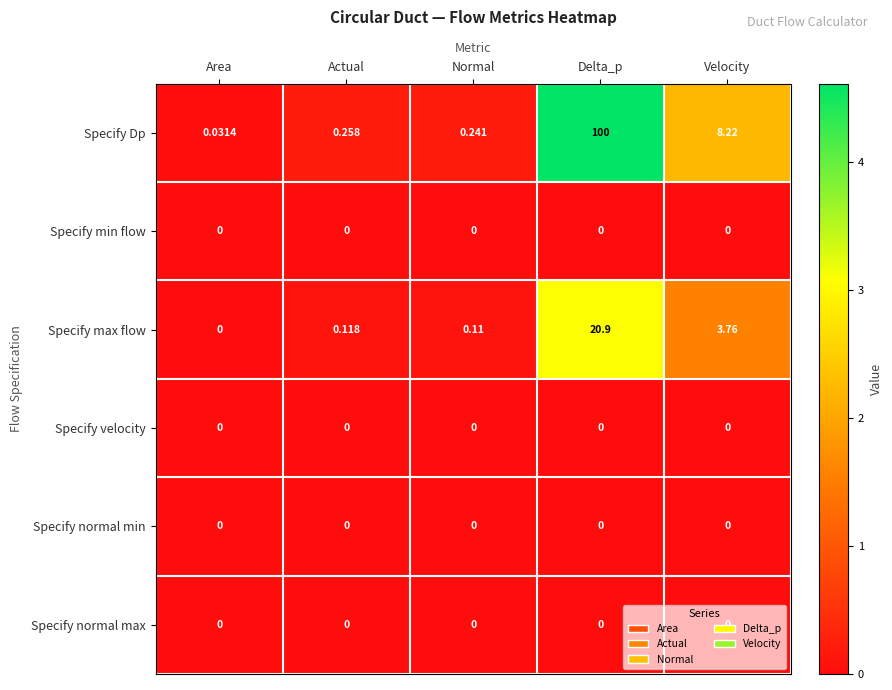

Between Delta_p and Velocity, which series saw the biggest shift?

Specify Dp